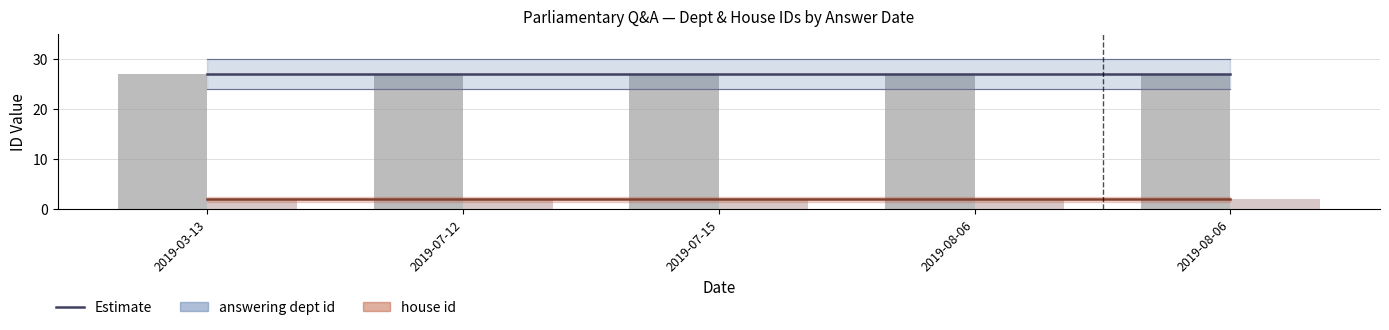

At which category does the chart reach its minimum across all series?

2019-03-13